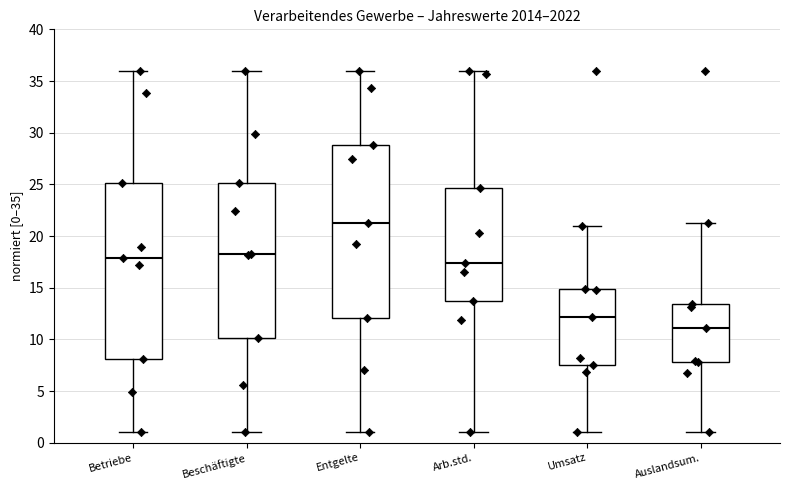

Which box's median line is the lowest?

Auslandsum.